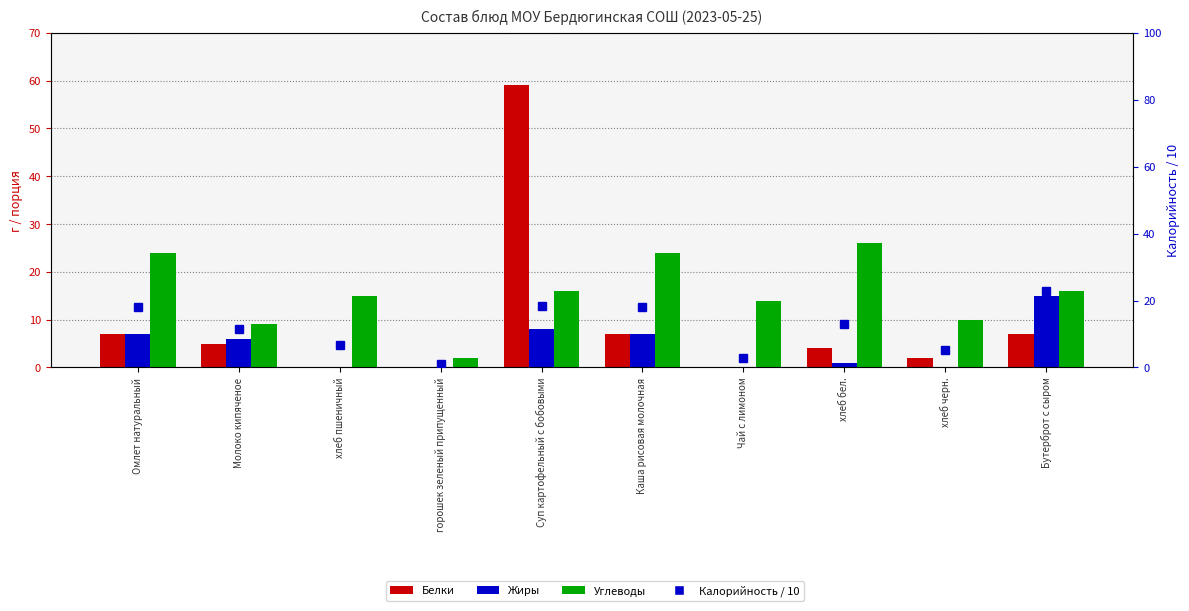

What is the difference between the second highest and second lowest values in the Белки series?

7.0